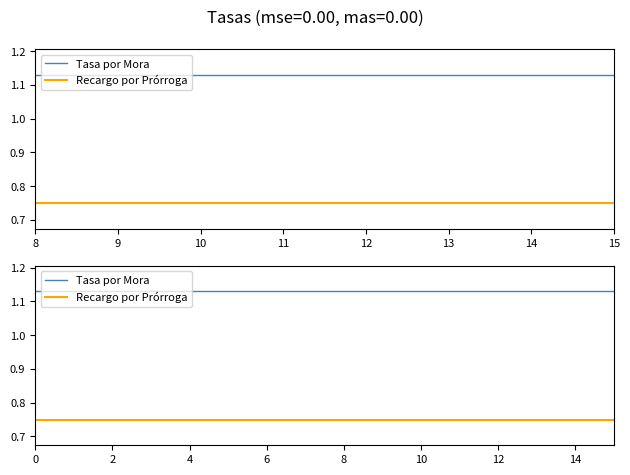

What is the sum of all Tasa por Mora values?

18.1